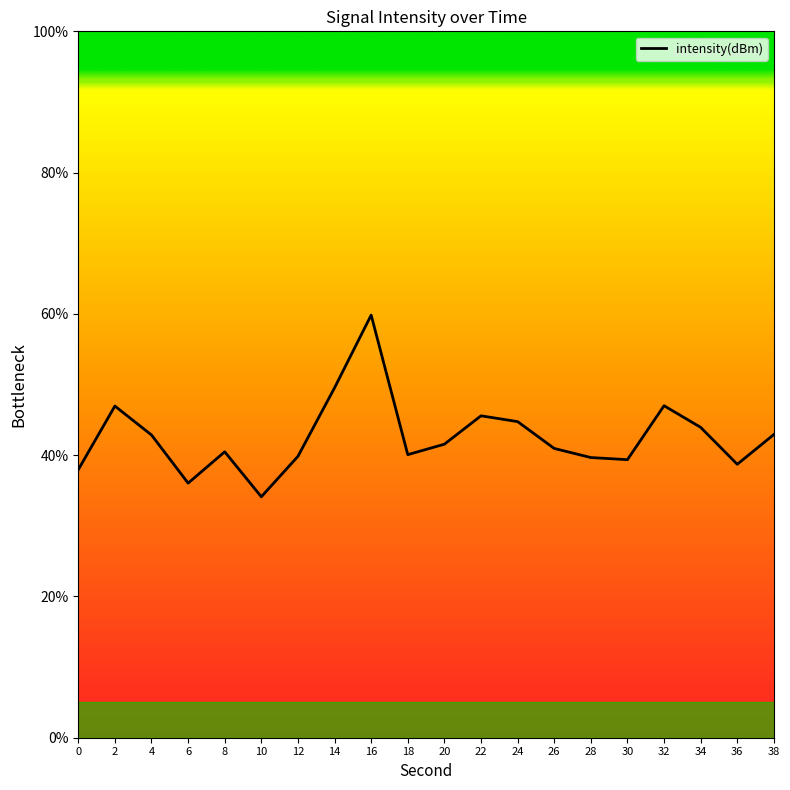

What is the change in value from 18 to 20?

+1.5